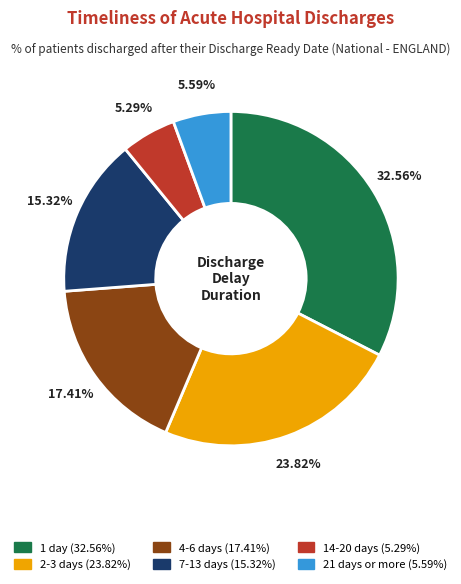

The 4-6 days slice represents 11% of the pie. True or false?

False